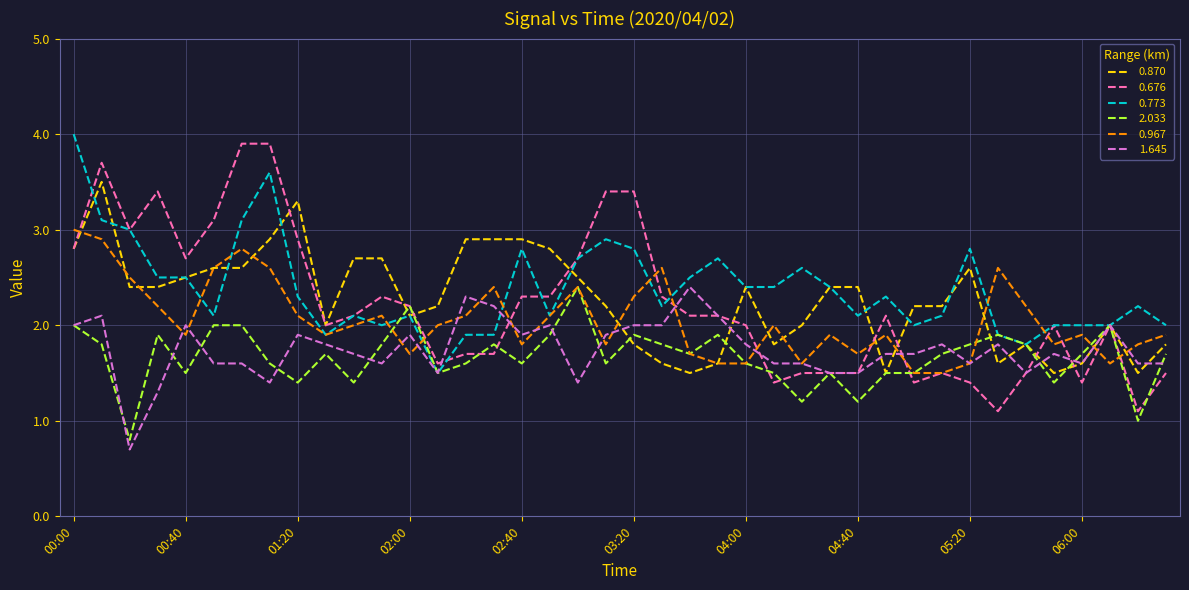

Which series has the widest spread of values?

0.676